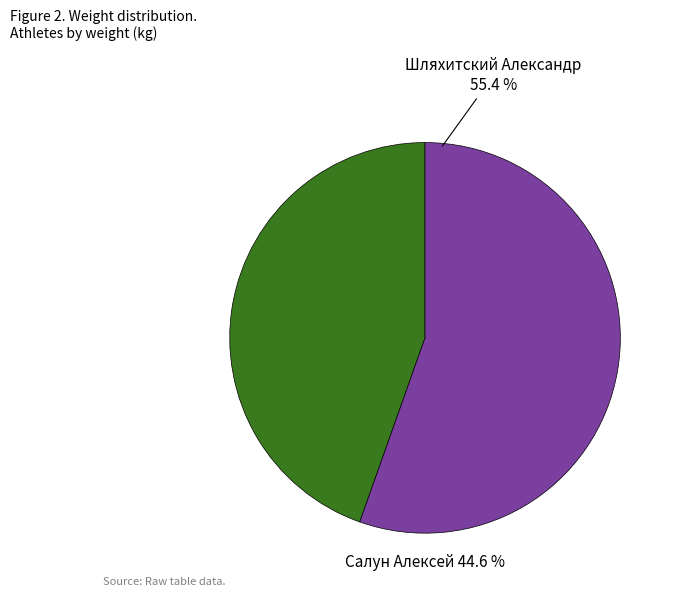

Which category has the biggest portion of the pie?

Шляхитский Александр